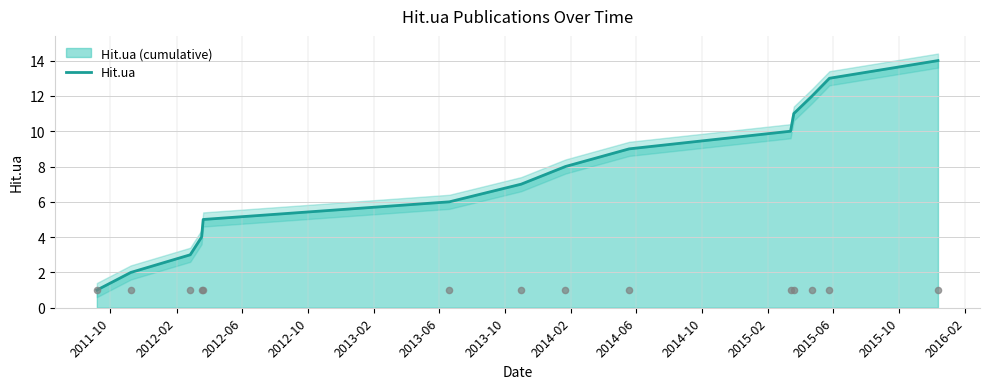

Which has a higher value, 2015-10 or 2012-06?

2015-10